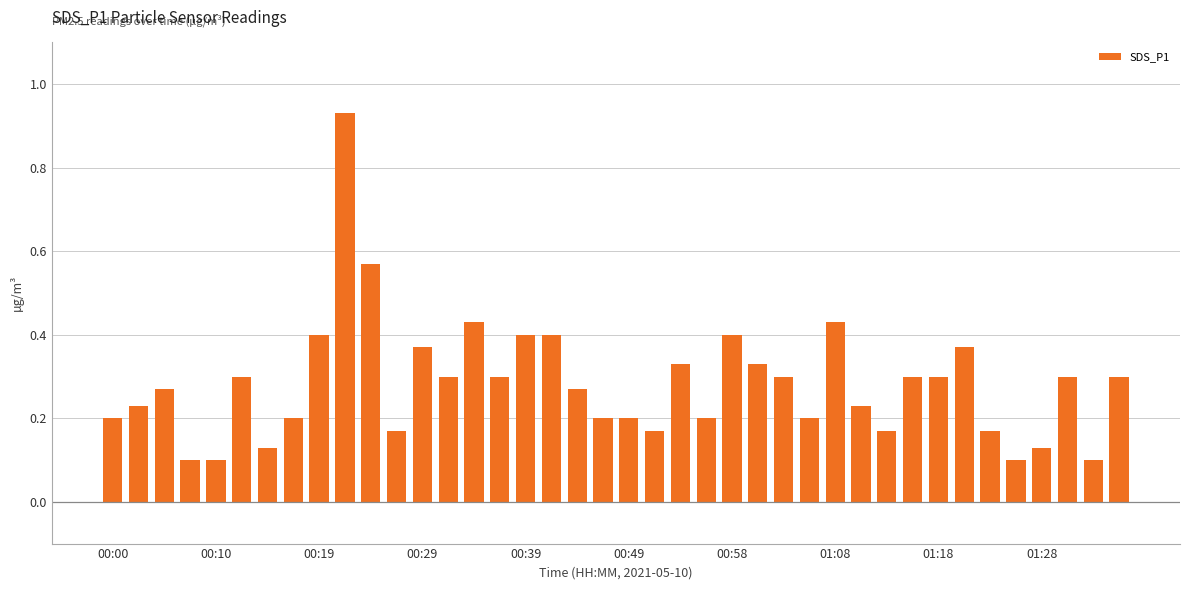

What is the difference between the maximum and minimum values?

0.8